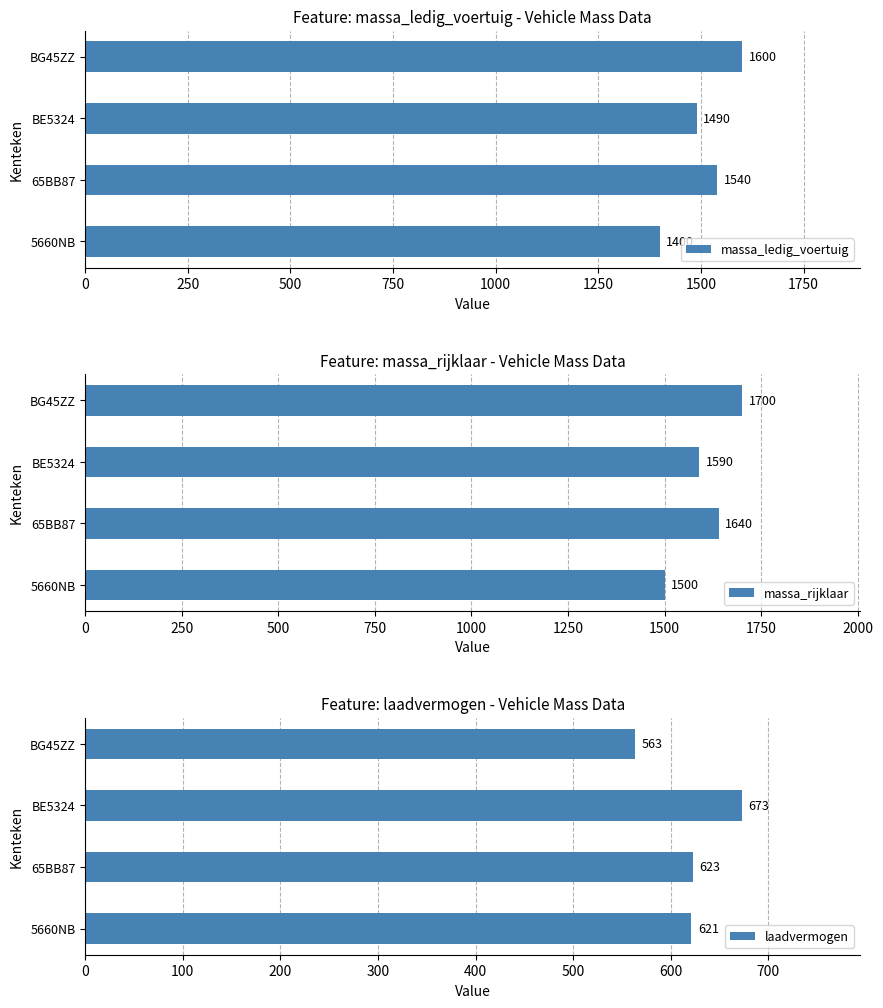

What is the difference between the maximum and second lowest values in the laadvermogen series?

52